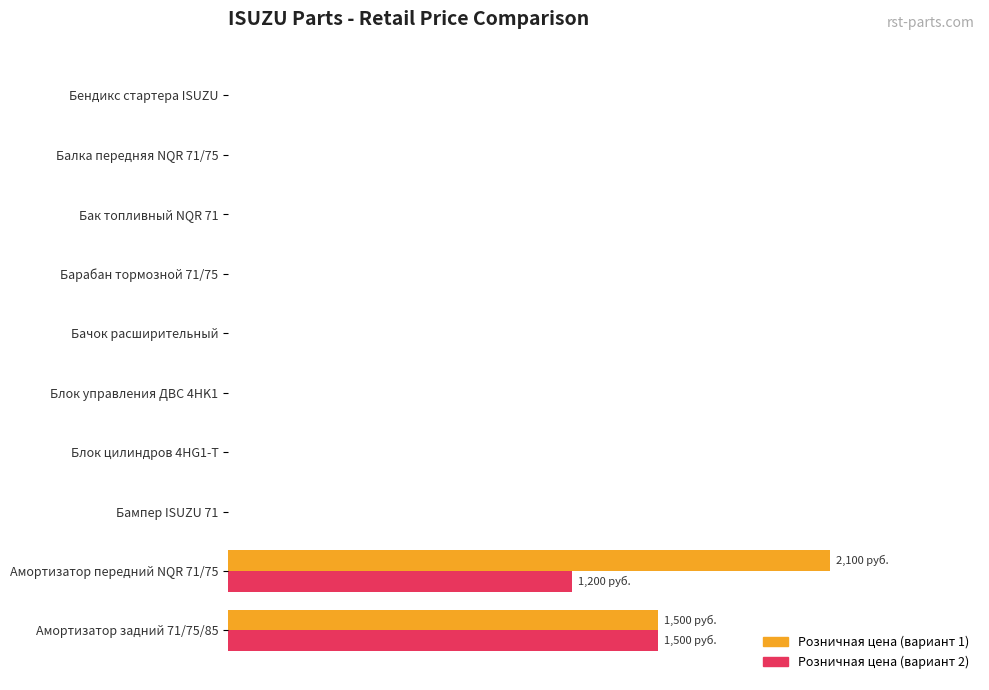

What are all the series names shown in the legend?

Розничная цена (вариант 1), Розничная цена (вариант 2)